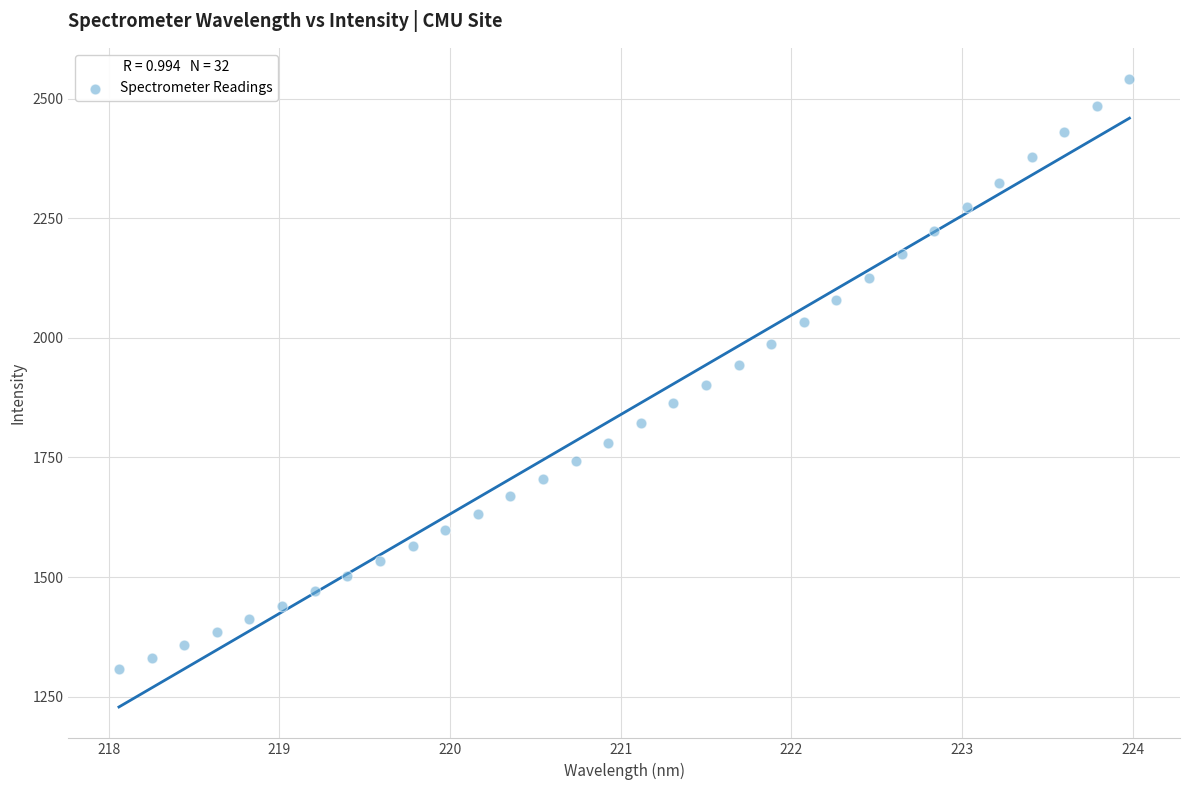

What is the range of Y values (max minus min)?

1233.0